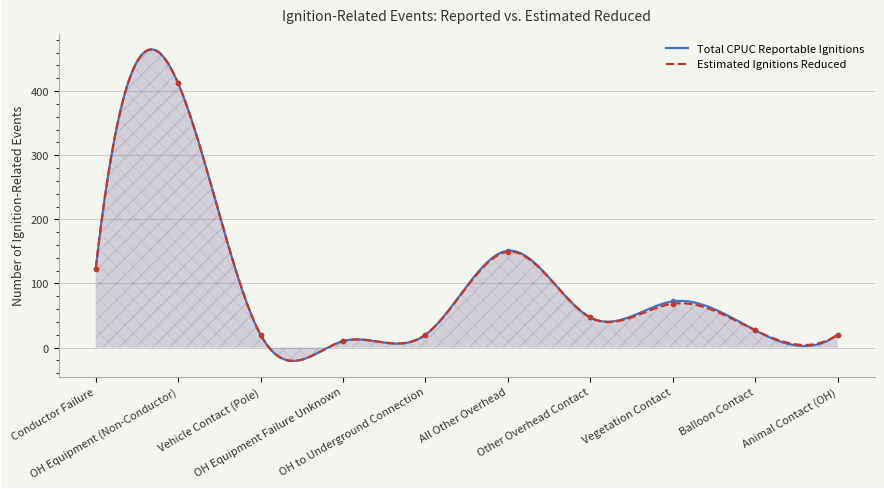

True or false: Total CPUC Reportable Ignitions and Estimated Ignitions Reduced cross at least once.

False